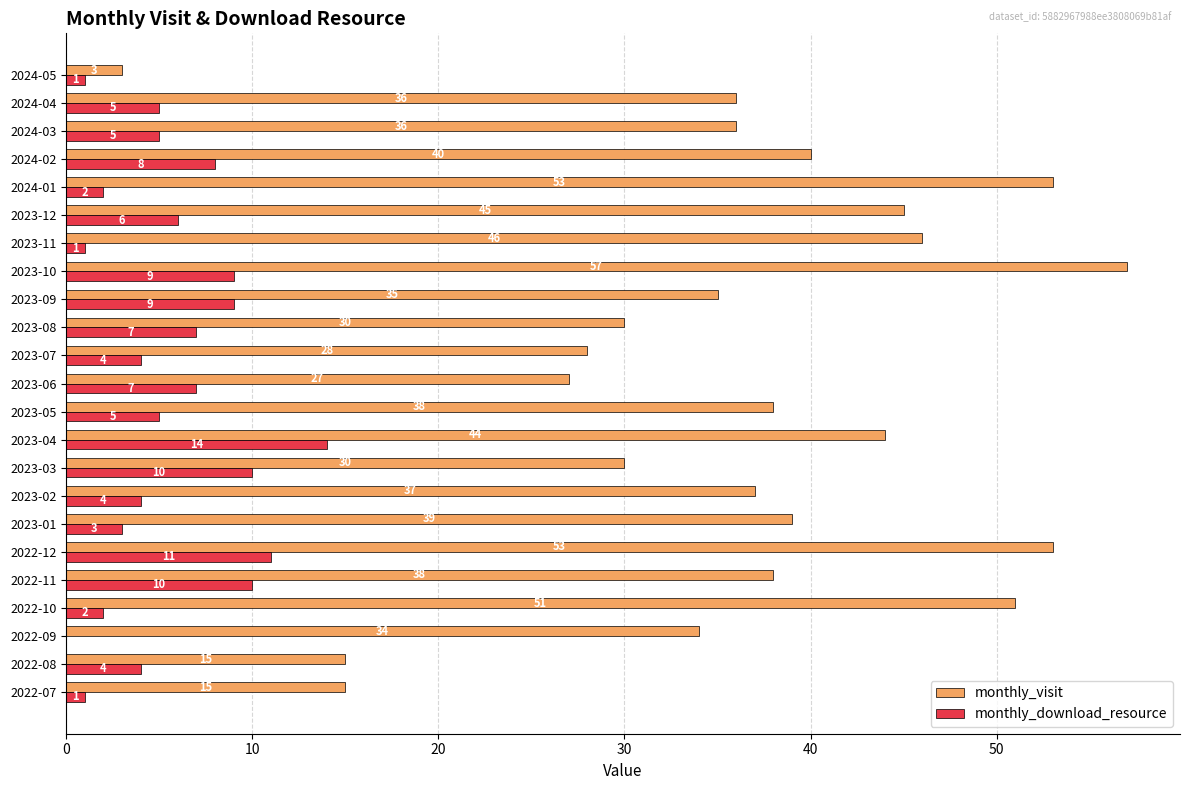

What is the approximate value of monthly_visit at 2023-09?

35